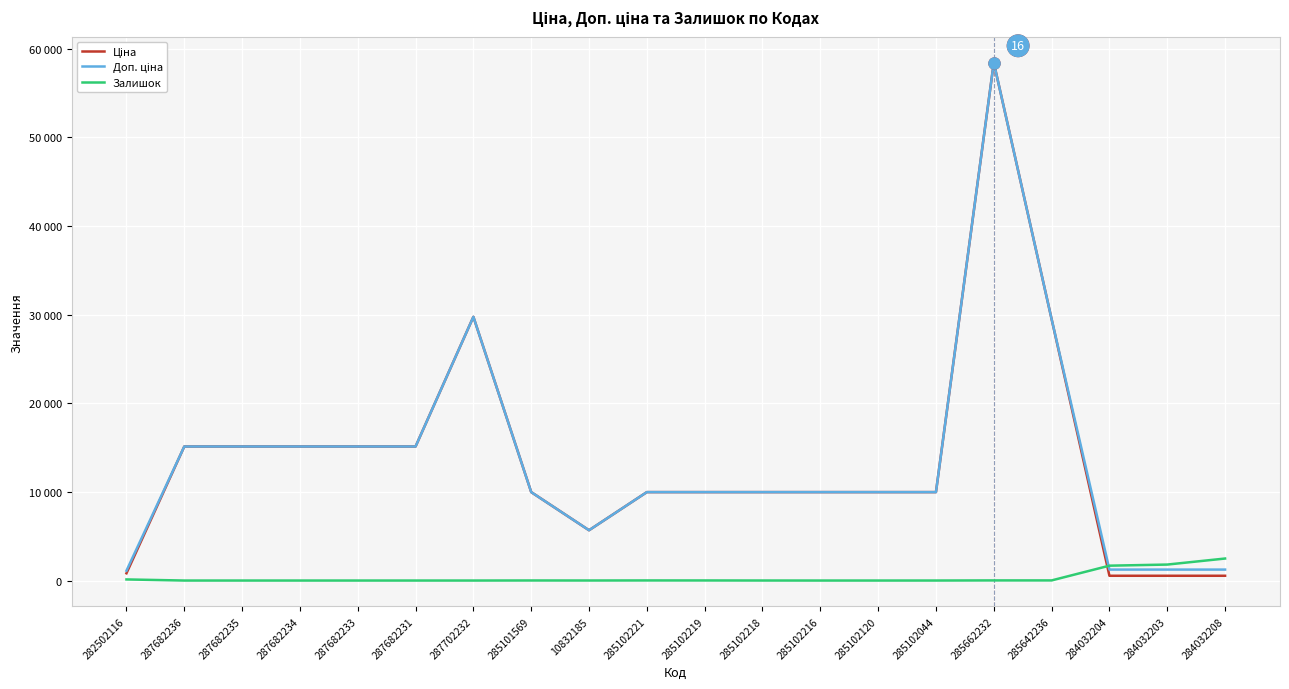

True or false: Залишок and Доп. ціна intersect in this chart.

True